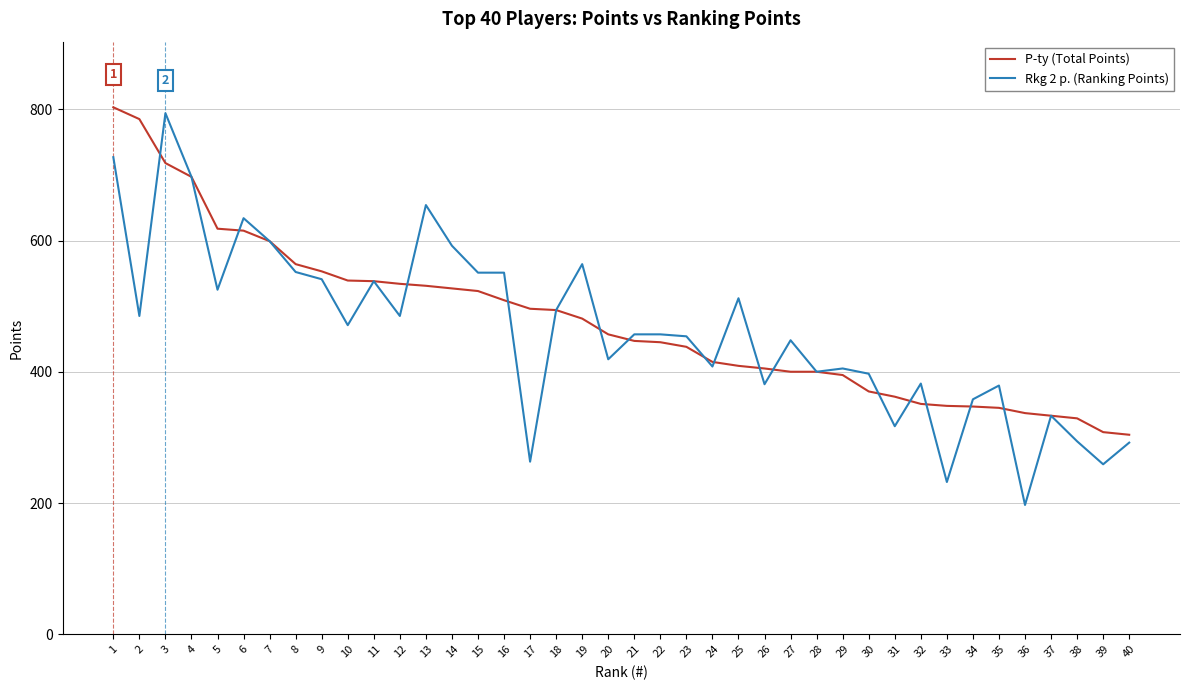

At which category does the chart reach its peak across all series?

1